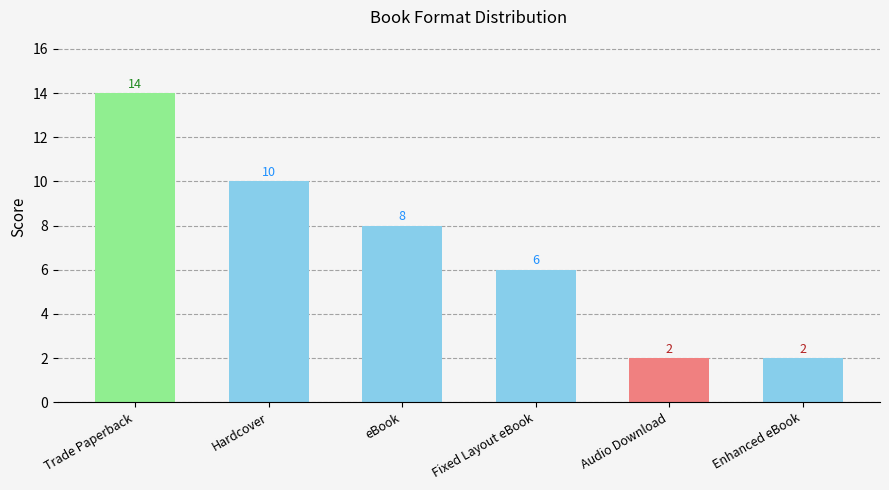

Reading left to right, what are all the values shown in this chart?

14	10	8	6	2	2